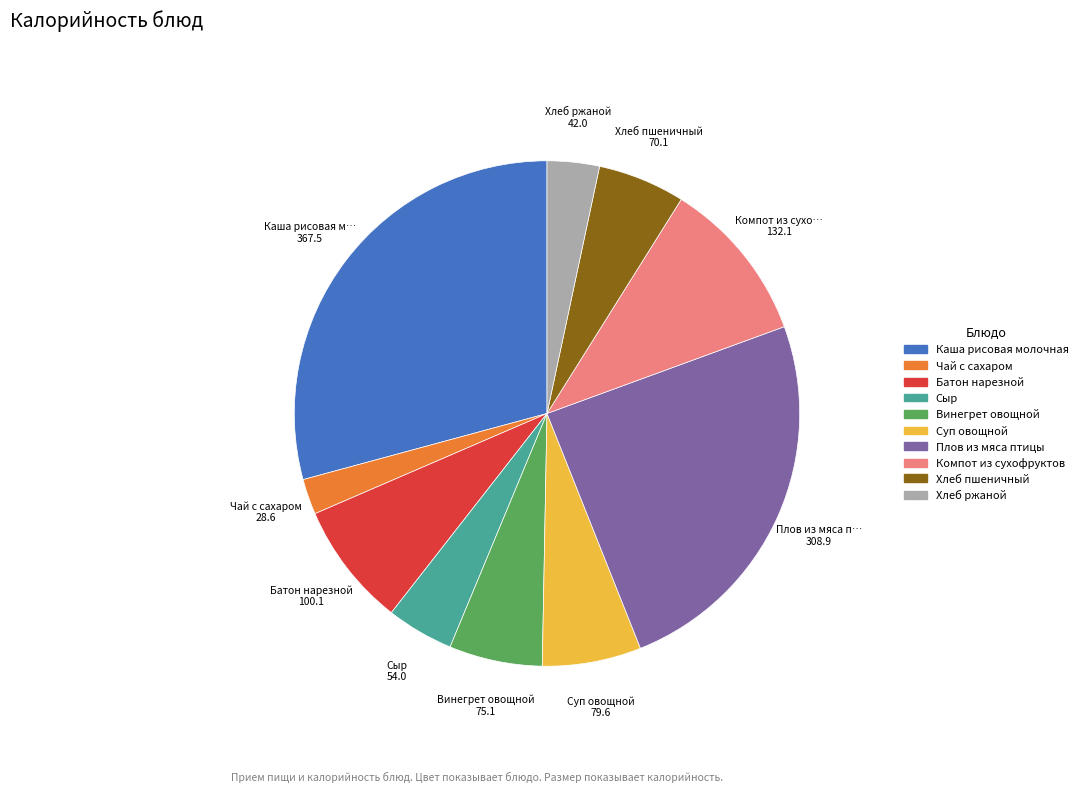

Between Хлеб пшеничный and Плов из мяса птицы, which is larger?

Плов из мяса птицы